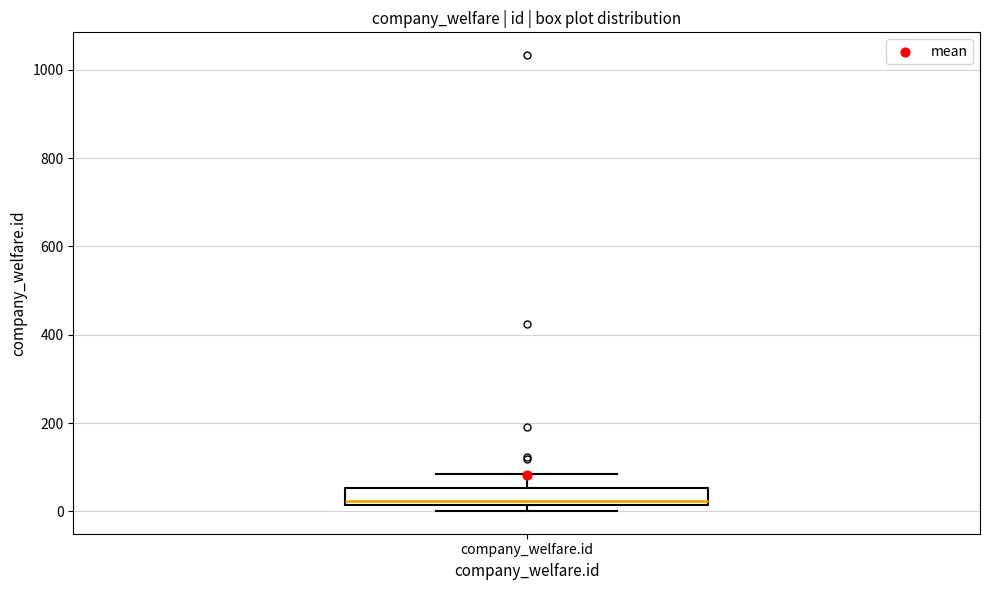

Transcribe this box plot: give where the median line is, the range the box spans, and where the two whiskers end, as read against the y-axis. The values are not printed on the chart, so give them approximately, as read against the axis.

median 20 (just above the box's lower edge), box 20 to 60, whiskers 0 to 80